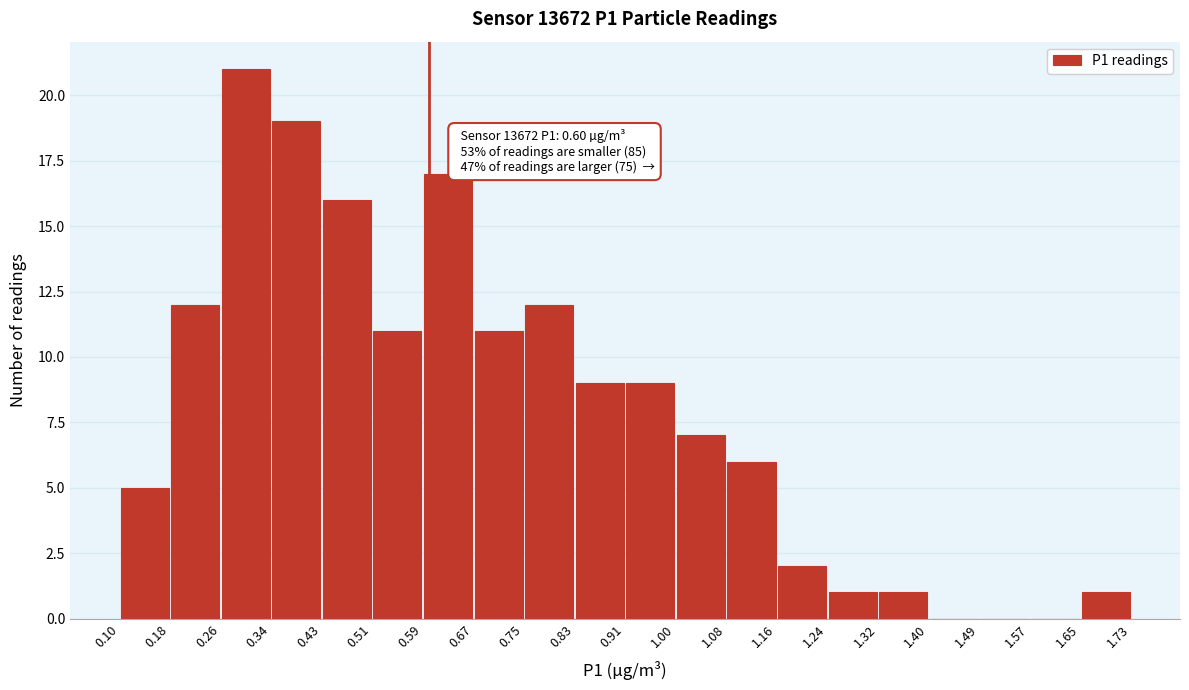

Which range on the x-axis has the tallest bar?

0.26 to 0.34